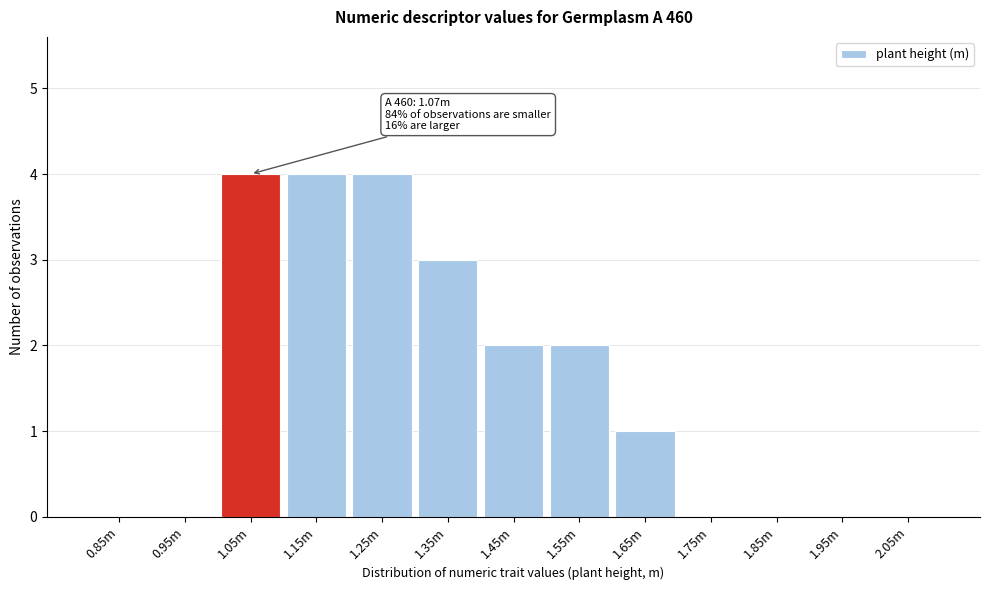

Reading left to right, list all the values displayed in this chart.

0.85m=0	0.95m=0	1.05m=4	1.15m=4	1.25m=4	1.35m=3	1.45m=2	1.55m=2	1.65m=1	1.75m=0	1.85m=0	1.95m=0	2.05m=0